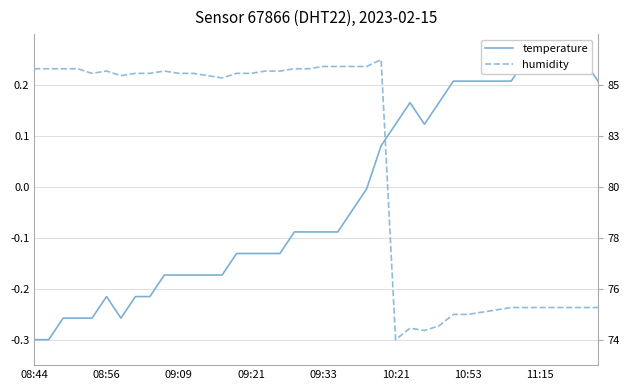

In humidity, how many points are higher than both neighbors (excluding endpoints)?

4